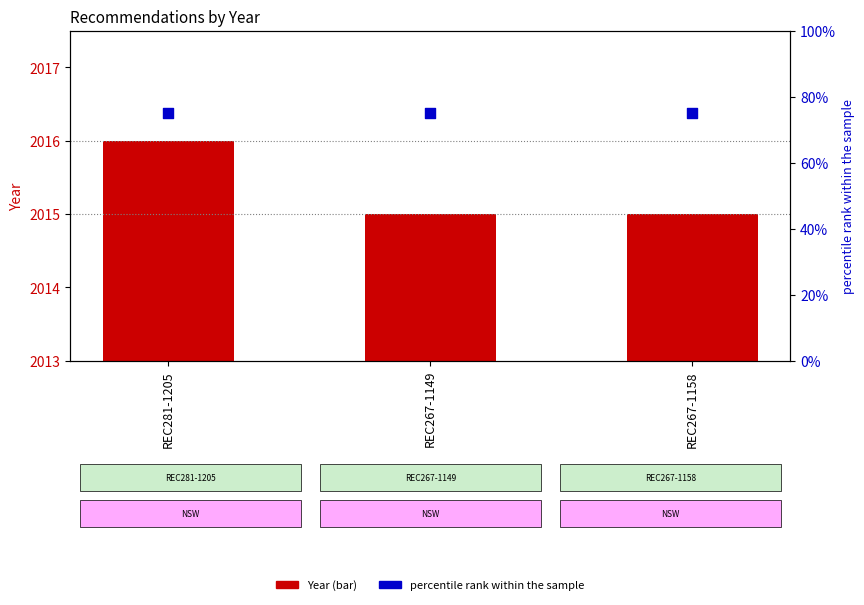

At how many categories does at least one series exceed 437?

3